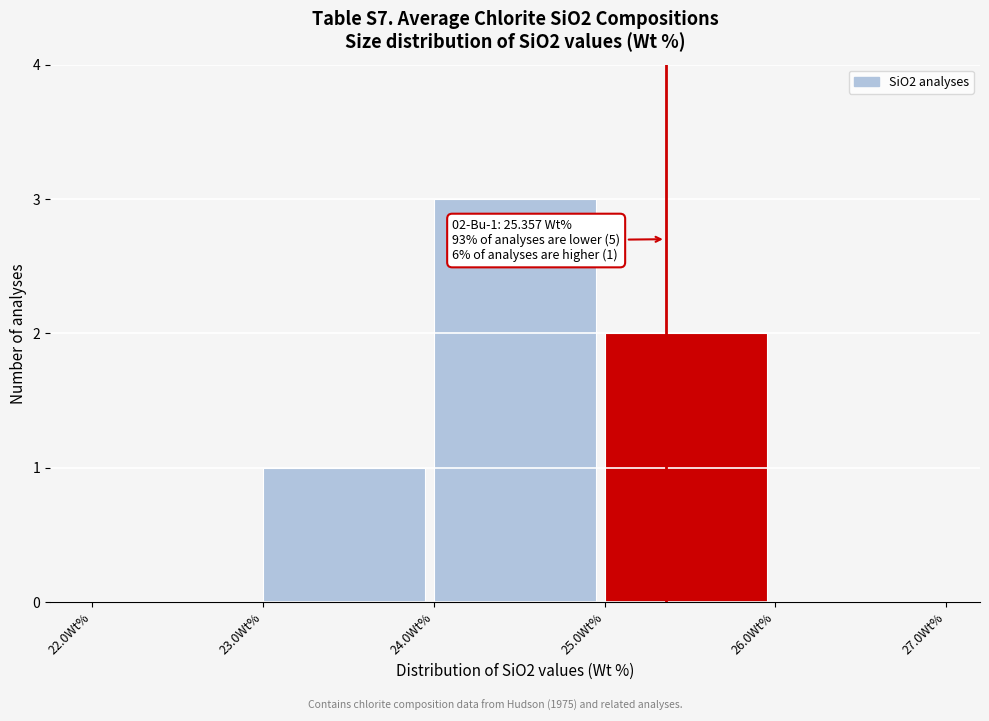

Over which range of the x-axis is the bar tallest?

24 to 25